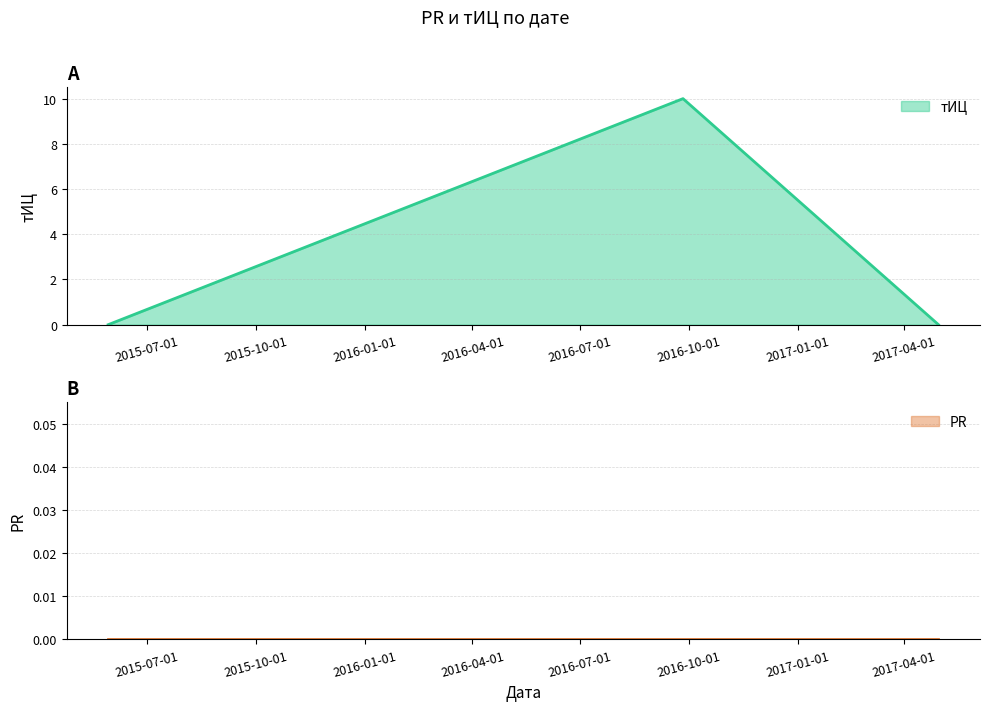

Count the number of values greater than 0.

1